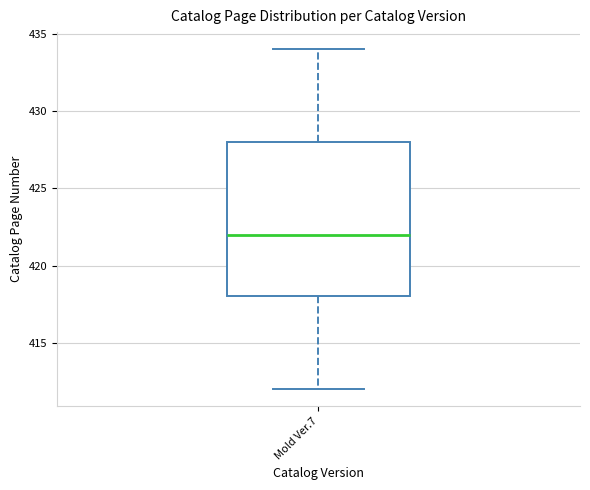

Where is the upper edge of the box for Mold Ver.7 on the y-axis? The values are not printed on the chart, so give them approximately, as read against the axis.

428